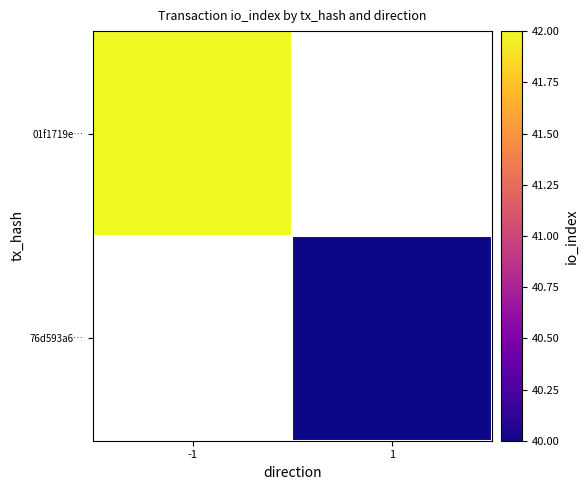

List the series in order of their peak value, highest first.

01f1719e…, 76d593a6…